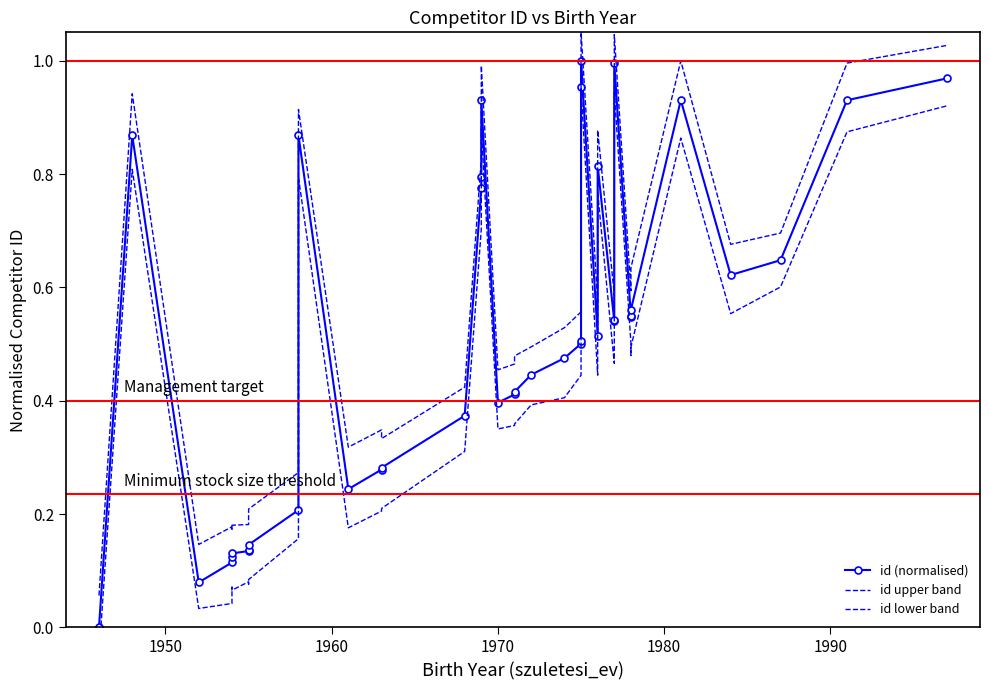

Reading left to right, transcribe all the data shown in this chart.

id (normalised): 0.0	0.9	0.1	0.1	0.1	0.1	0.1	0.1	0.1	0.2	0.9	0.2	0.3	0.3	0.4	0.8	0.8	0.9	0.4	0.4	0.4	0.4	0.5	0.5	0.5	1.0	1.0	0.5	0.8	0.5	0.5	1.0	0.5	0.5	0.6	0.9	0.6	0.6	0.9	1.0
id upper band: 0.1	0.9	0.1	0.2	0.2	0.2	0.2	0.2	0.2	0.3	0.9	0.3	0.3	0.3	0.4	0.8	0.8	1.0	0.5	0.5	0.5	0.5	0.5	0.6	0.6	1.0	1.1	0.6	0.9	0.6	0.6	1.0	0.6	0.6	0.6	1.0	0.7	0.7	1.0	1.0
id lower band: -0.0	0.8	0.0	0.0	0.1	0.1	0.1	0.1	0.1	0.2	0.8	0.2	0.2	0.2	0.3	0.7	0.7	0.9	0.4	0.4	0.4	0.4	0.4	0.4	0.5	0.9	1.0	0.4	0.8	0.5	0.5	0.9	0.5	0.5	0.5	0.9	0.6	0.6	0.9	0.9